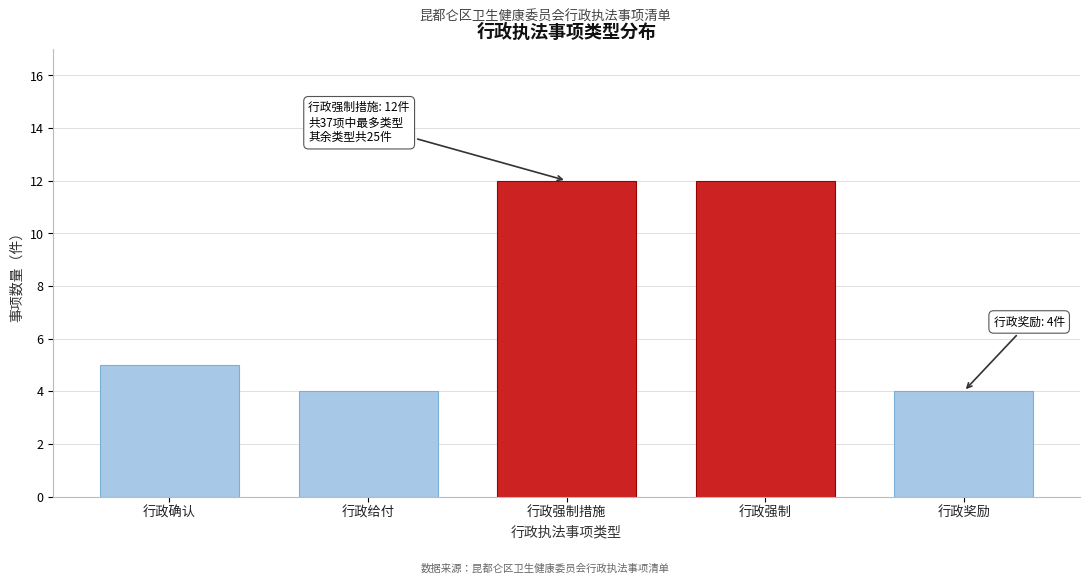

Reading left to right, transcribe all the data shown in this chart.

5	4	12	12	4